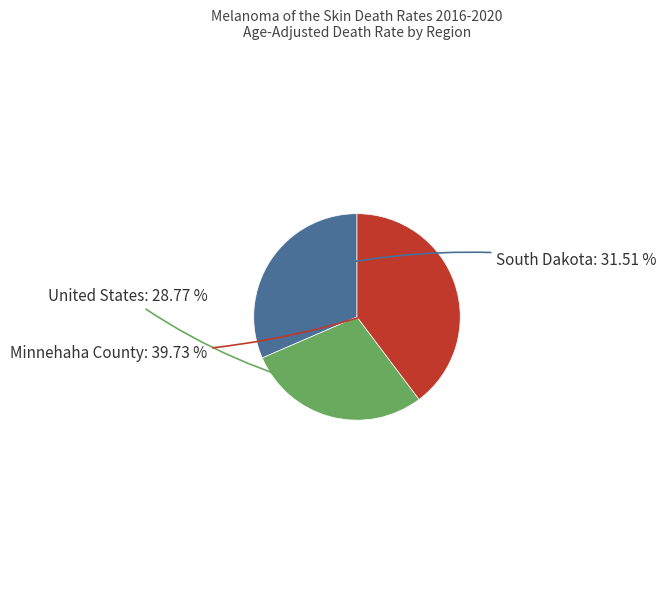

Which category has the biggest portion of the pie?

Minnehaha County